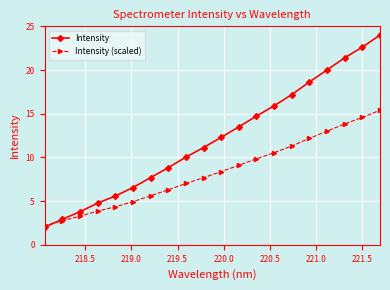

What is the value of the Intensity point at the 17th from the left?

20.0